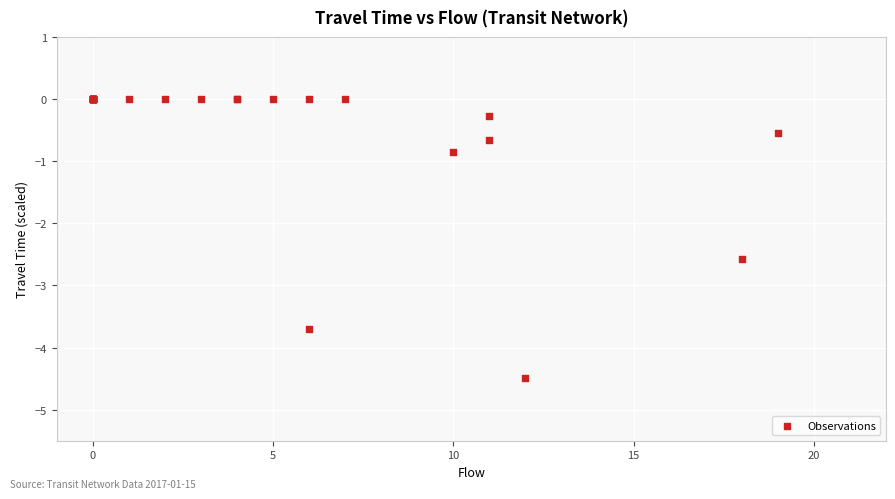

What Y value in the scatter plot is closest to -2?

-2.6